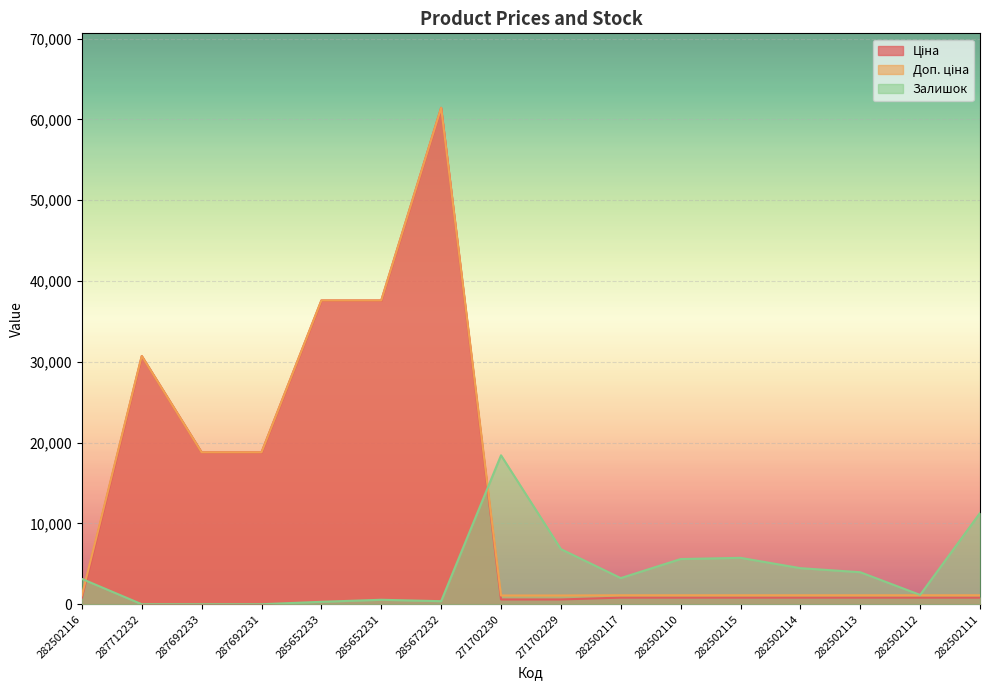

Where do Ціна and Залишок first cross each other?

282502116 and 287712232